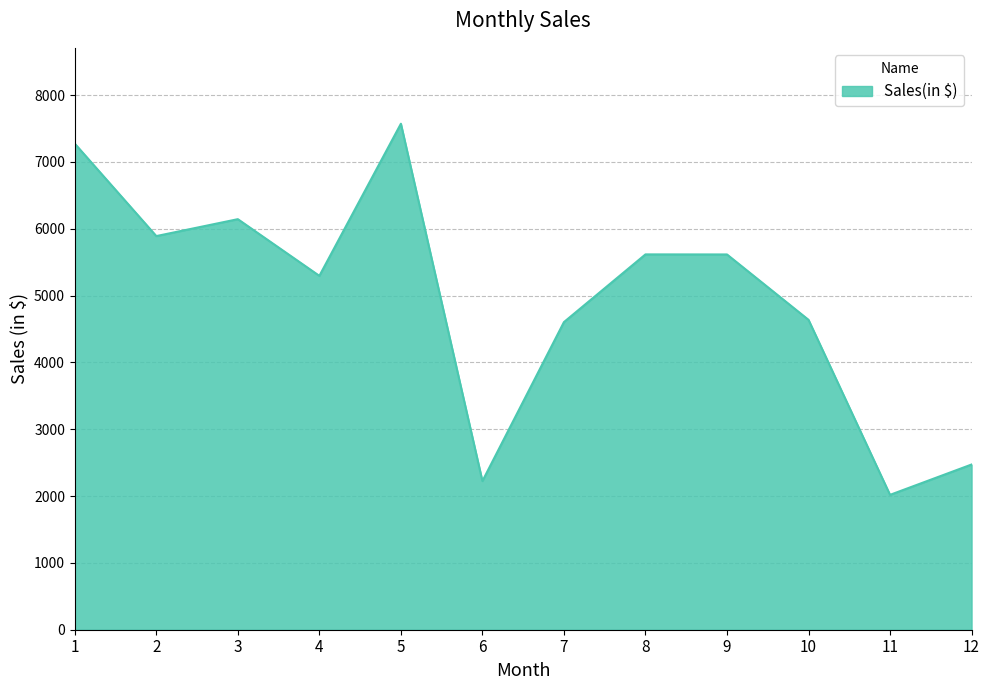

What is the minimum value shown in the chart?

2018